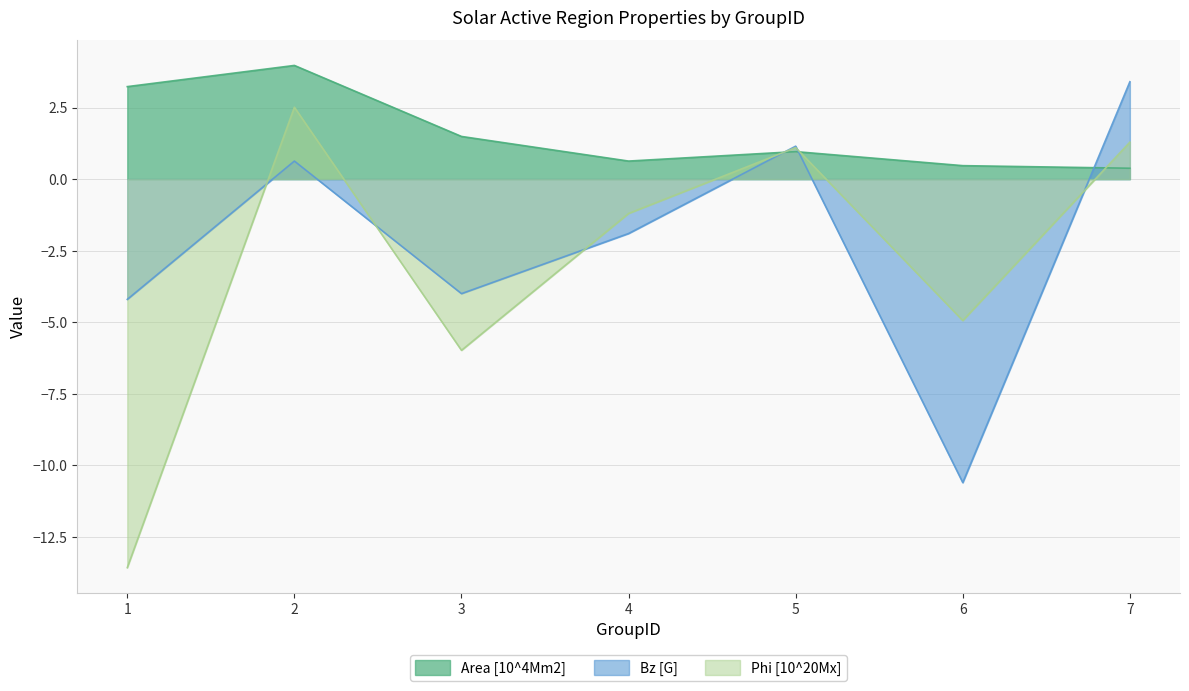

How many lines are shown in the chart?

3